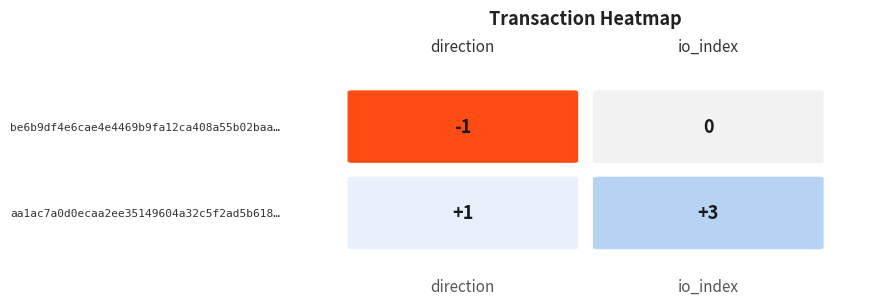

What value does the be6b9df4e6cae4e4469b9fa12ca408a55b02baa series have at 0?

-1